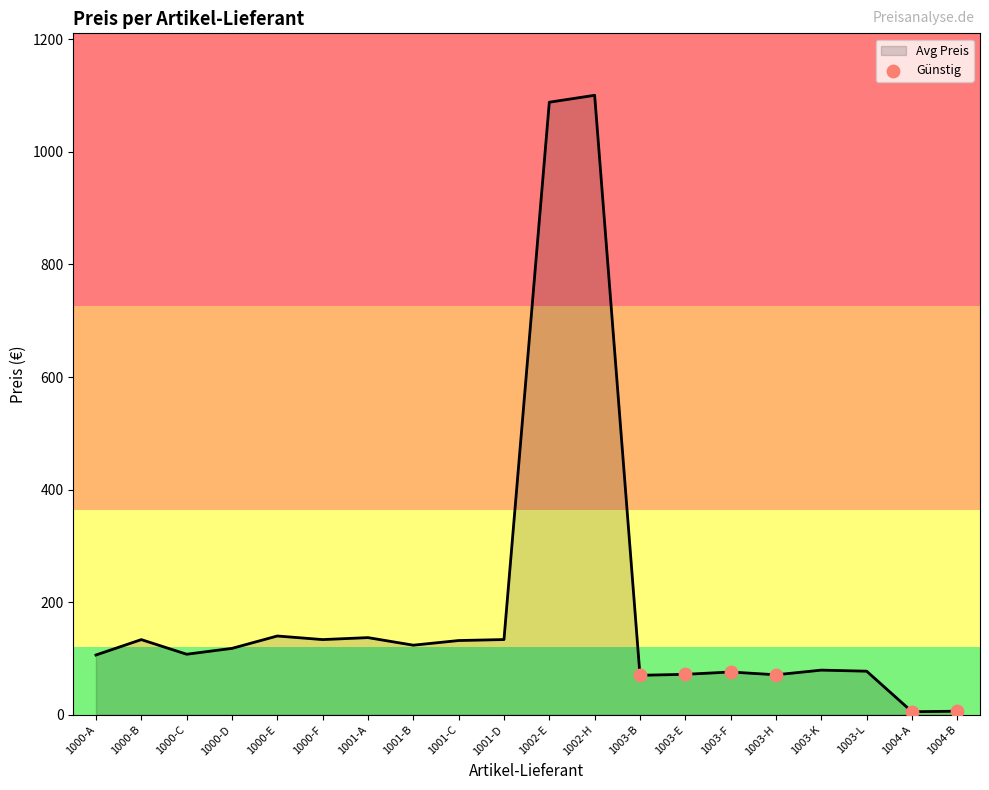

Between 1000-F and 1000-D, which is larger?

1000-F